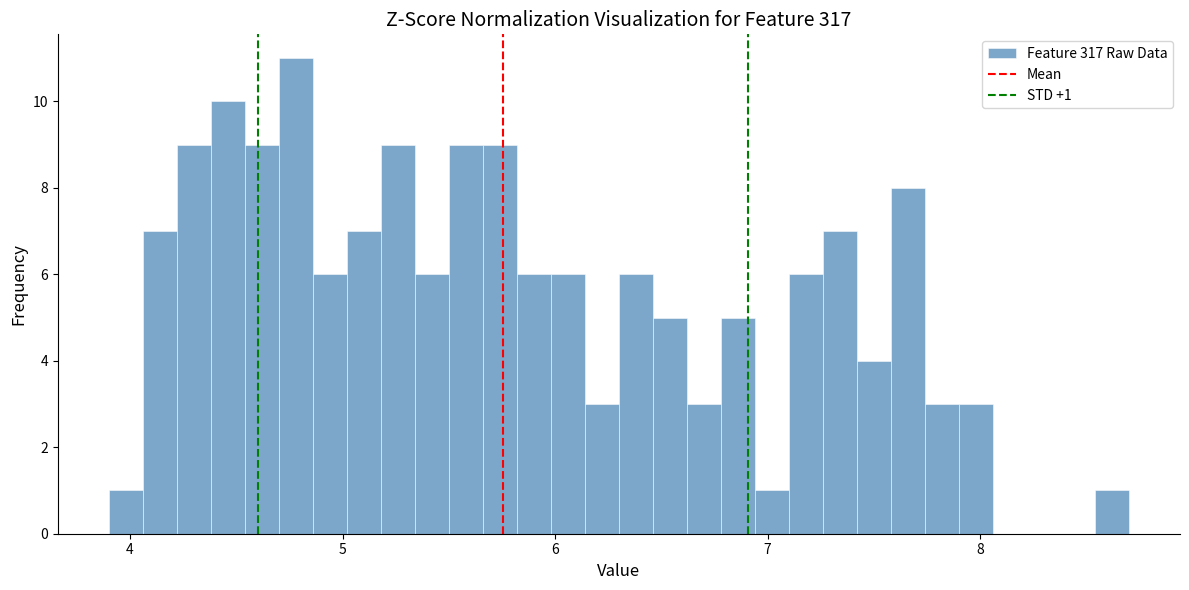

Read against the x-axis, roughly where is the centre of the tallest bar?

4.8